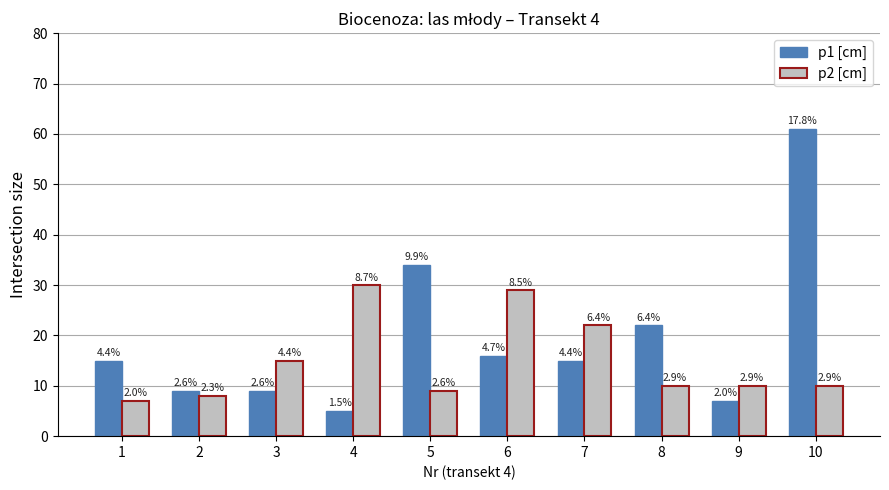

How many groups of bars are there?

10